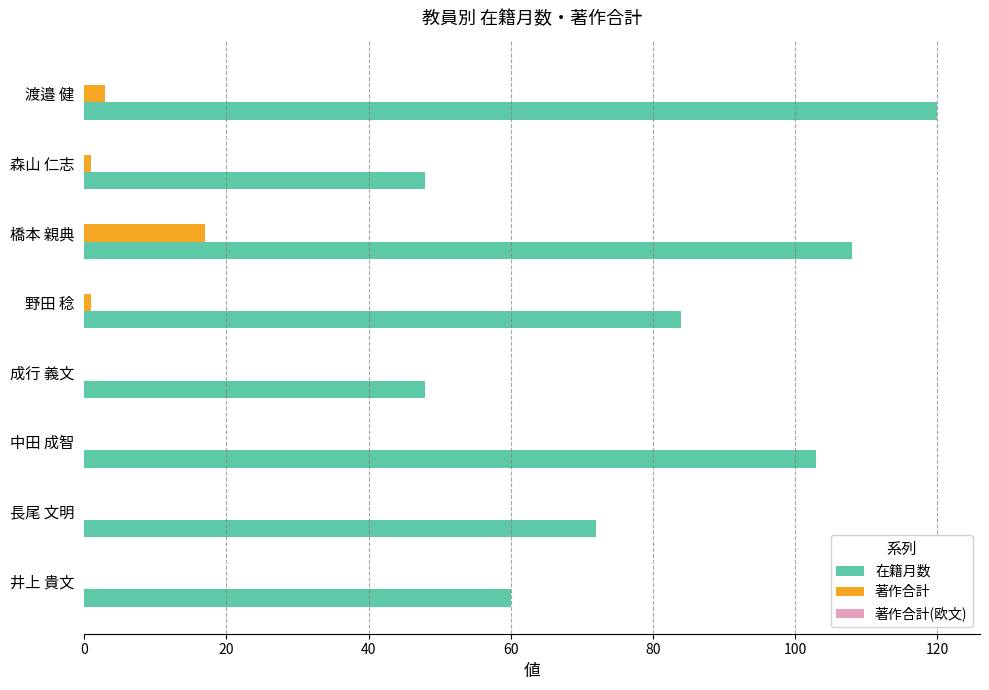

True or false: 著作合計 has a value of 12 at 成行 義文.

False